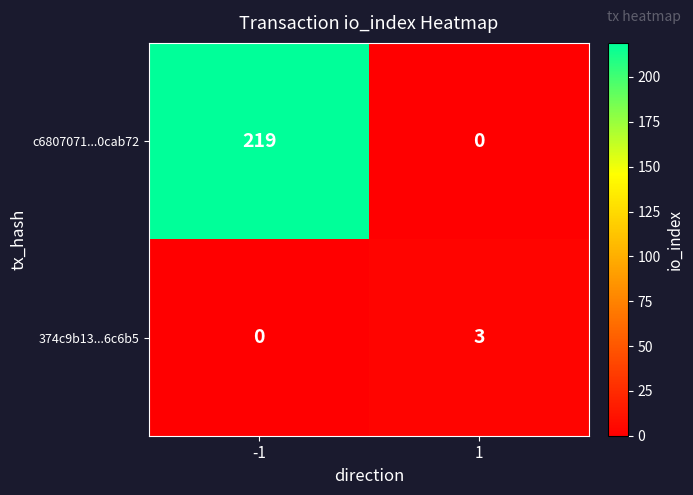

Reading right to left, transcribe all the data shown in this chart.

c6807071...0cab72: 0	219
374c9b13...6c6b5: 3	0